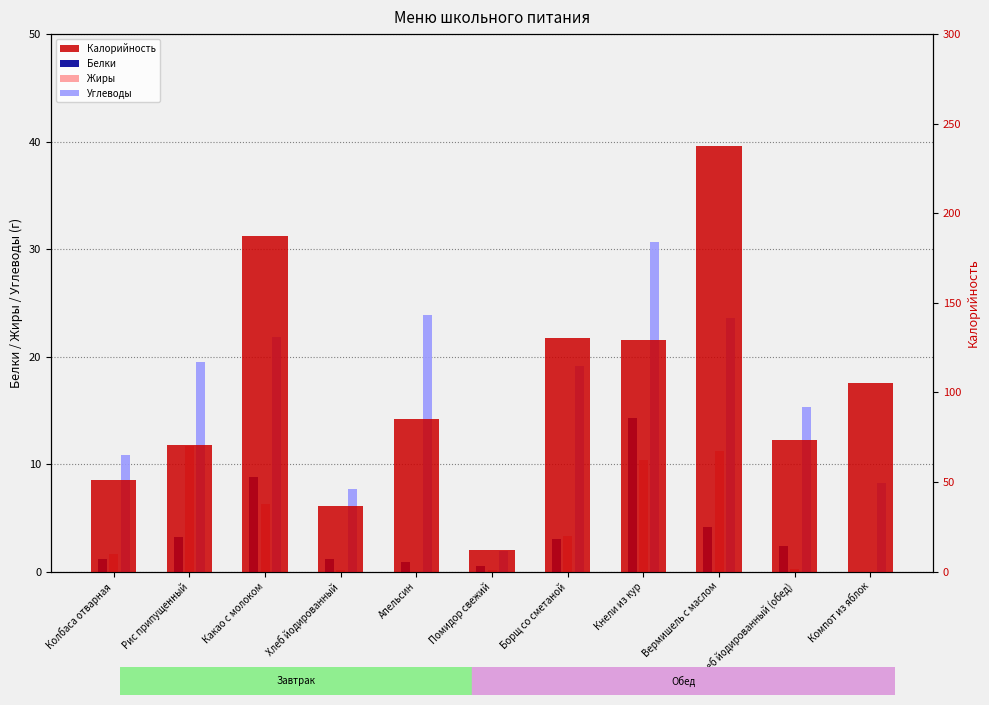

What is the sum of the Калорийность values at Компот из яблок and Апельсин?

190.3